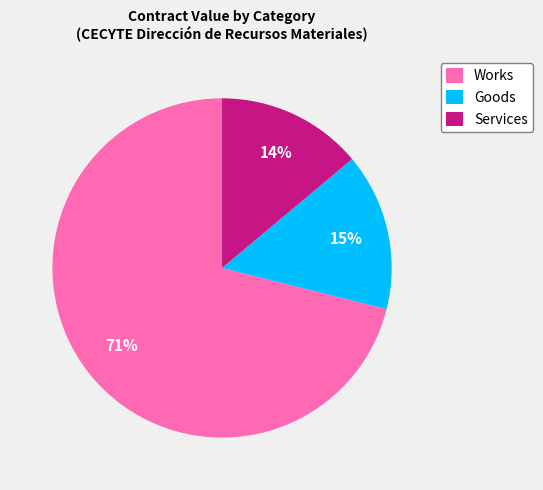

Is there any slice that represents more than half of the pie?

Yes